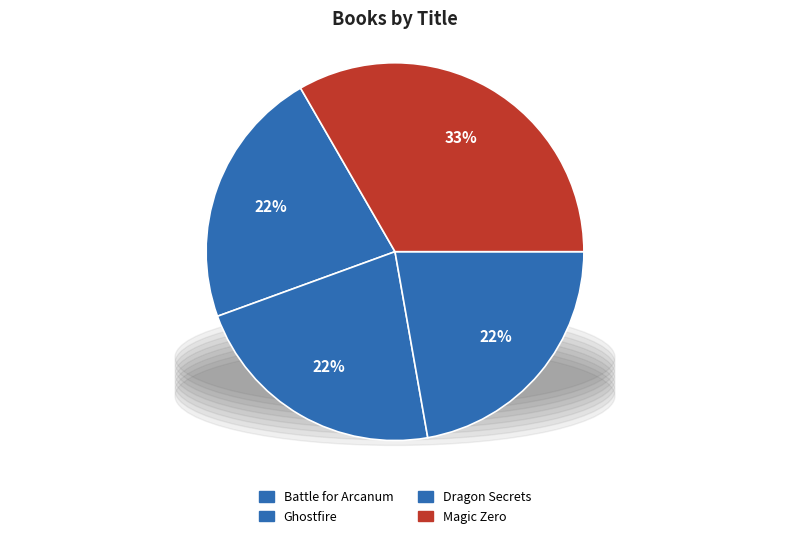

Approximately how many times larger is the value at Ghostfire compared to Battle for Arcanum?

1.0